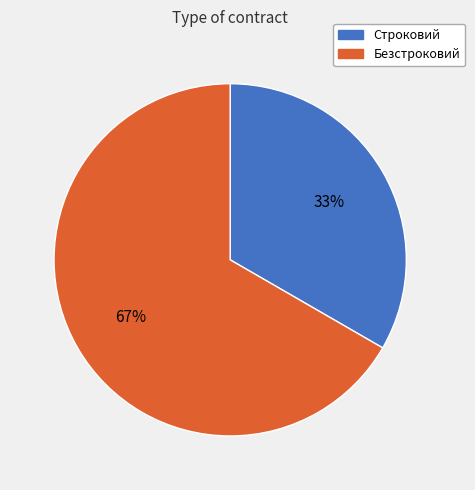

Which category has the biggest portion of the pie?

Безстроковий